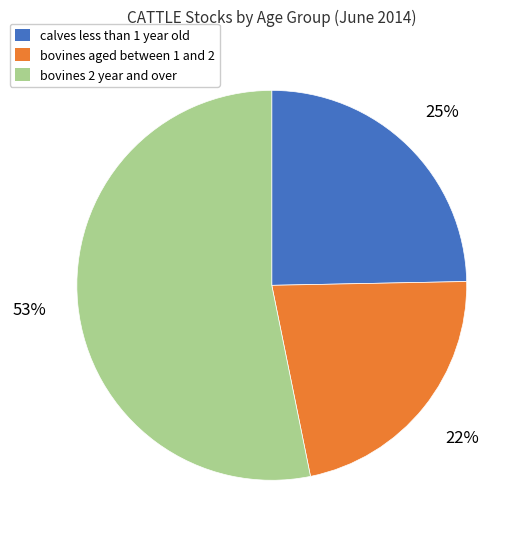

Rank the categories by value from highest to lowest.

bovines 2 year and over, calves less than 1 year old, bovines aged between 1 and 2